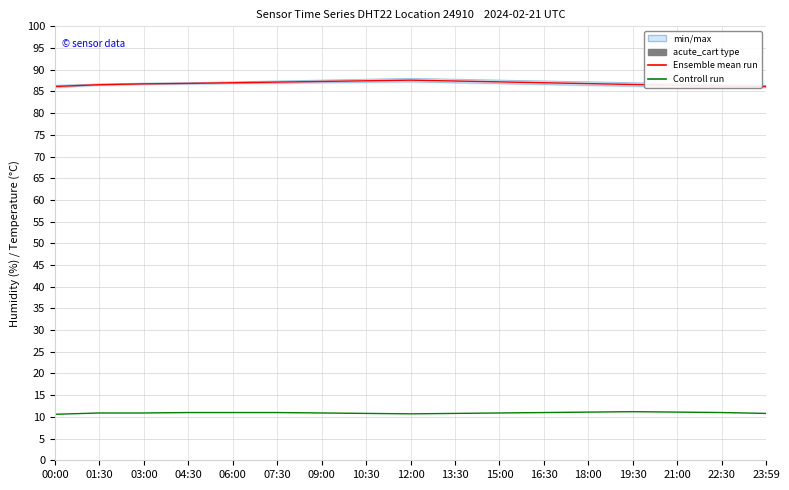

True or false: Controll run and Ensemble mean run intersect in this chart.

False